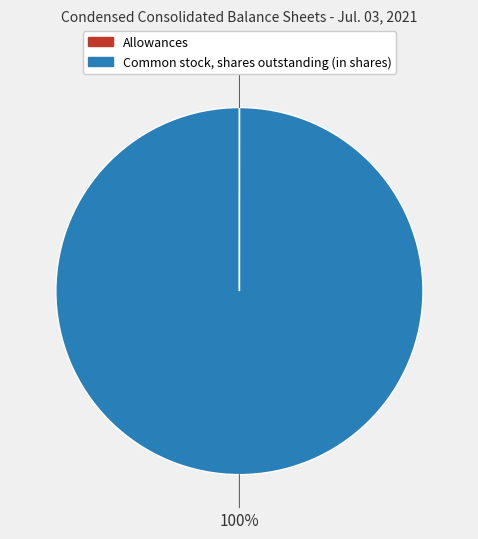

The Common stock, shares outstanding (in shares) slice represents 87% of the pie. True or false?

False